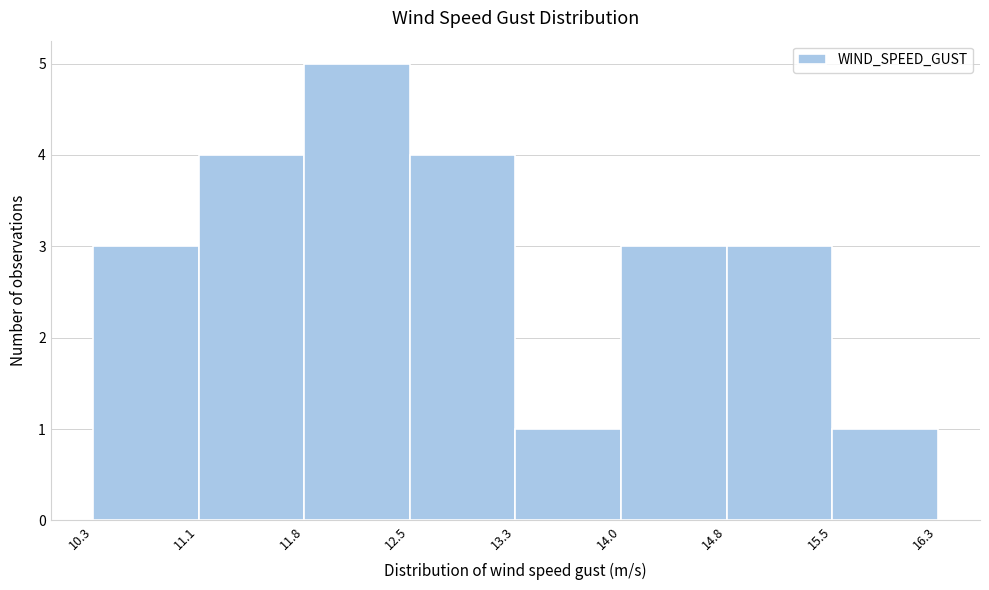

Reading left to right, list every bar in this chart as the range it spans on the x-axis followed by its height. The values are not printed on the chart, so give them approximately, as read against the axis.

10.3 to 11.1: 3
11.1 to 11.8: 4
11.8 to 12.5: 5
12.5 to 13.3: 4
13.3 to 14.0: 1
14.0 to 14.8: 3
14.8 to 15.5: 3
15.5 to 16.3: 1